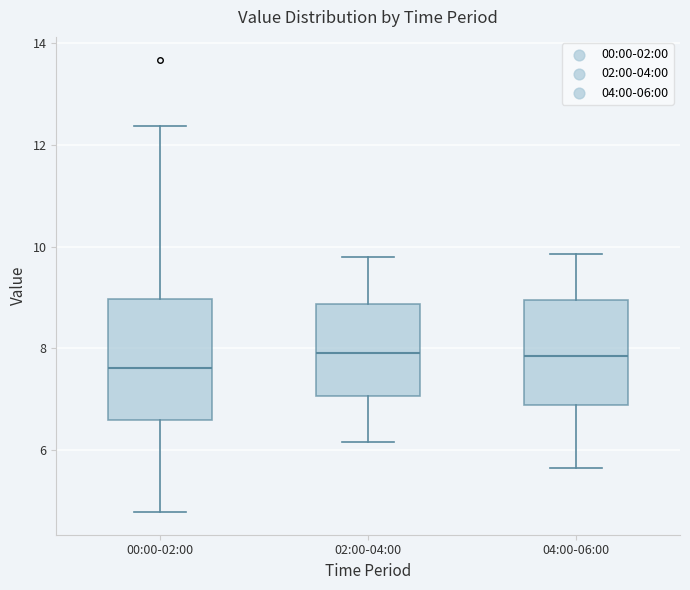

Reading left to right, transcribe this box plot: for each box, give where its median line is, the range the box spans, and where its two whiskers end, as read against the y-axis. The values are not printed on the chart, so give them approximately, as read against the axis.

00:00-02:00: median 7.6, box 6.6 to 9.0, whiskers 4.8 to 12.4
02:00-04:00: median 8.0, box 7.0 to 8.8, whiskers 6.2 to 9.8
04:00-06:00: median 7.8, box 6.8 to 9.0, whiskers 5.6 to 9.8